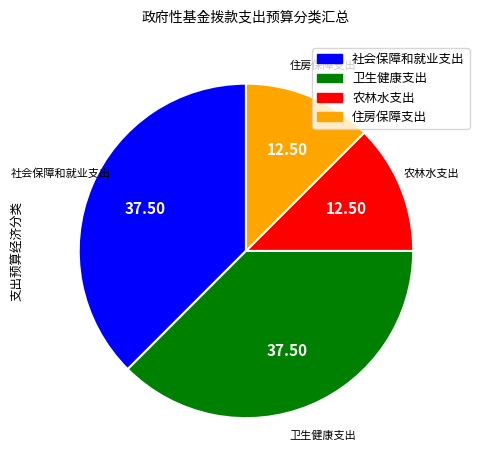

True or false: 社会保障和就业支出 accounts for 31% of the total.

False